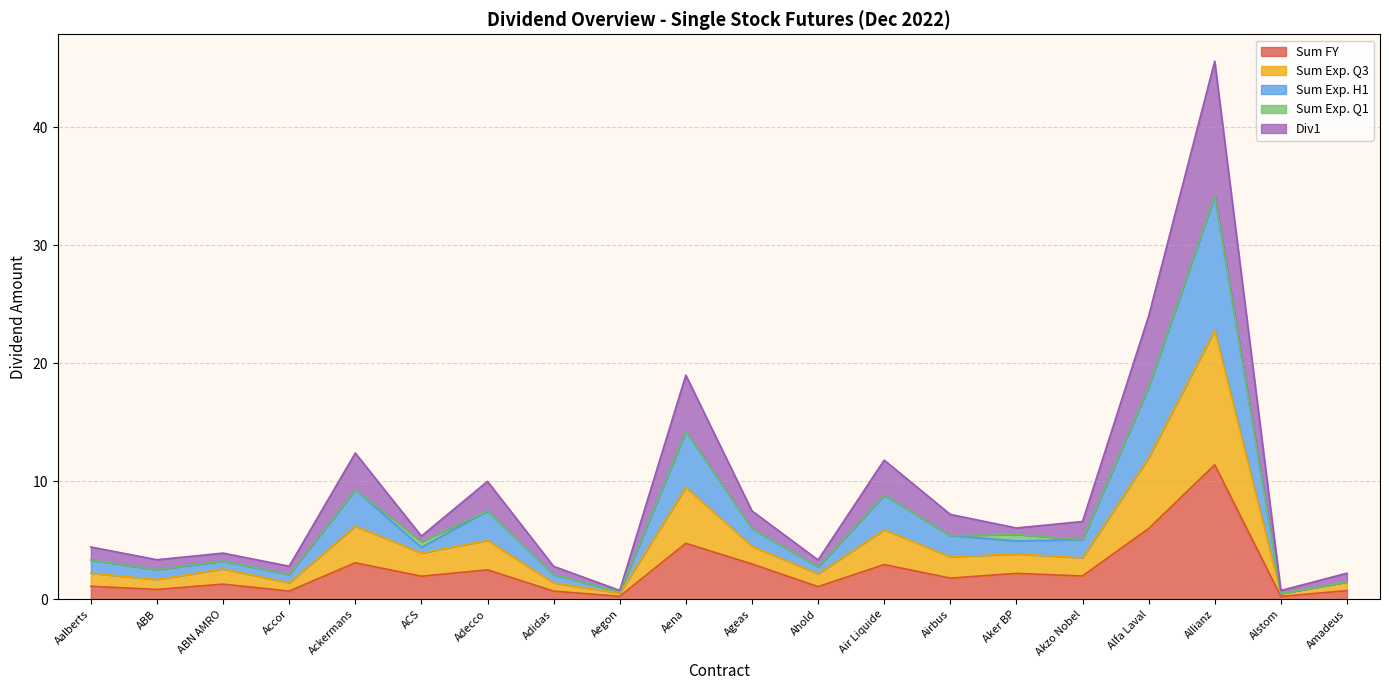

Where is the first local maximum for Sum Exp. H1?

ABN AMRO